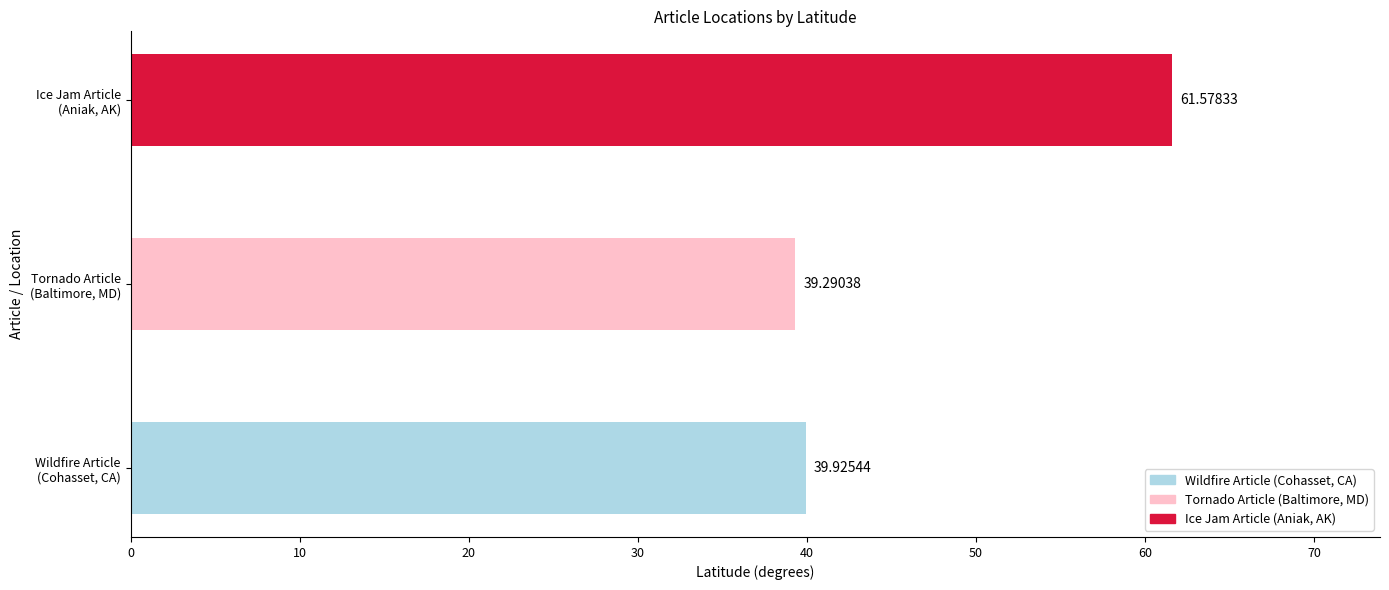

What is the difference between the second highest and minimum values?

0.6